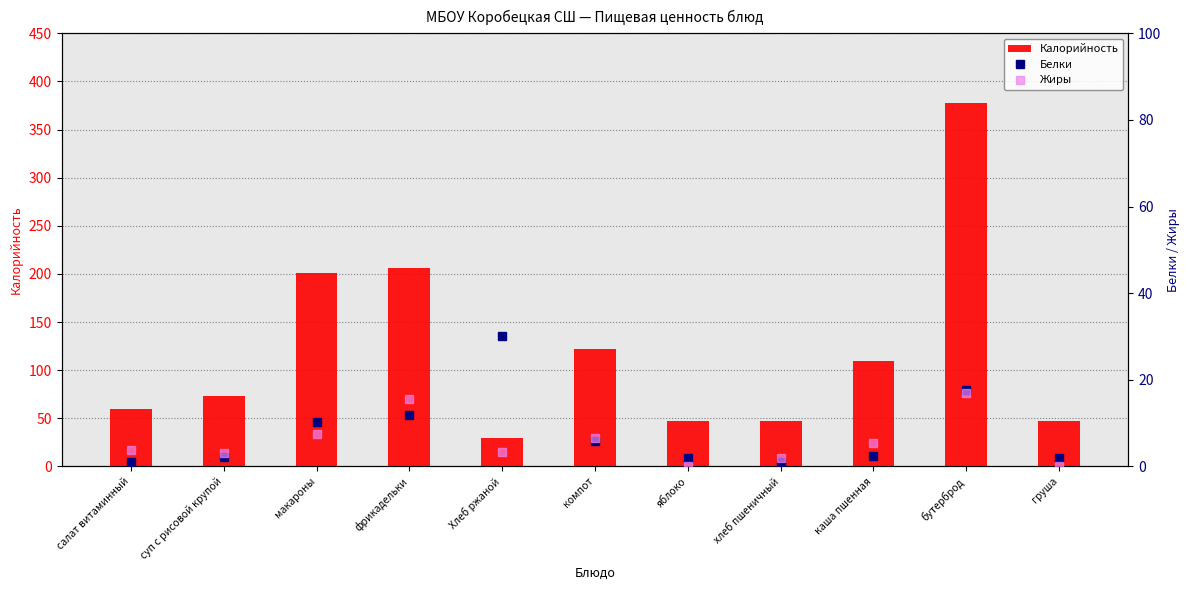

At which label does Белки reach its minimum?

салат витаминный